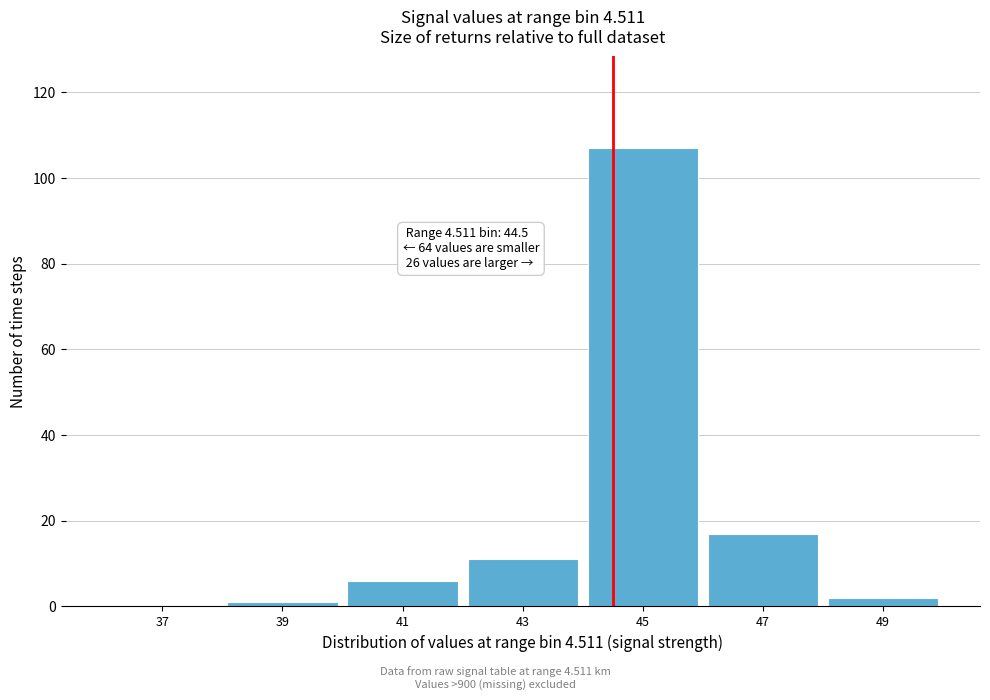

Which range on the x-axis has the tallest bar?

44 to 46